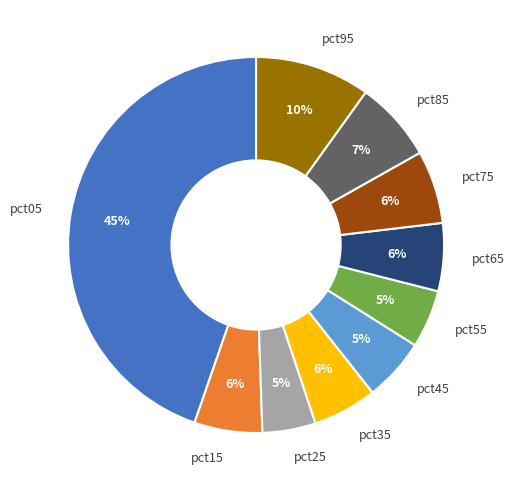

True or false: pct65 accounts for 14% of the total.

False